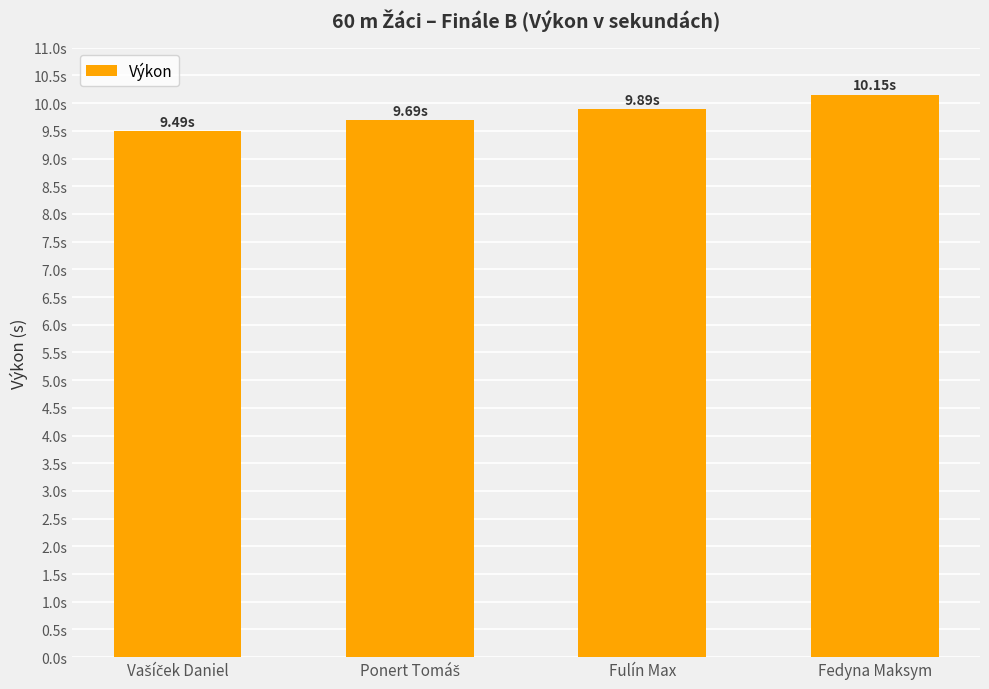

Are the bars horizontal?

No